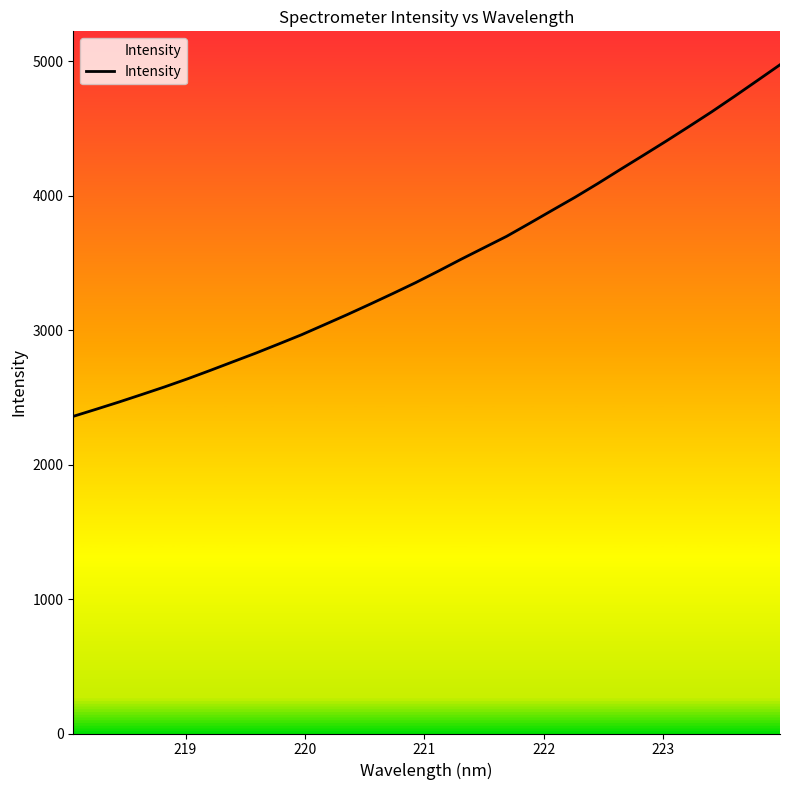

What is the maximum value shown in the chart?

4975.4